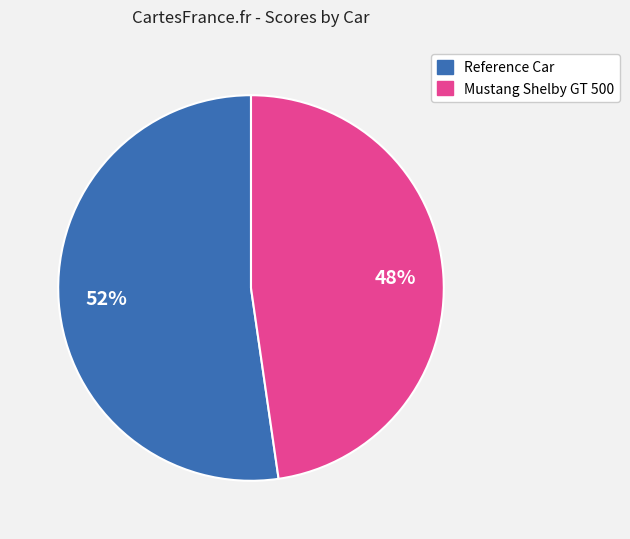

Is there a majority slice in this chart?

Yes